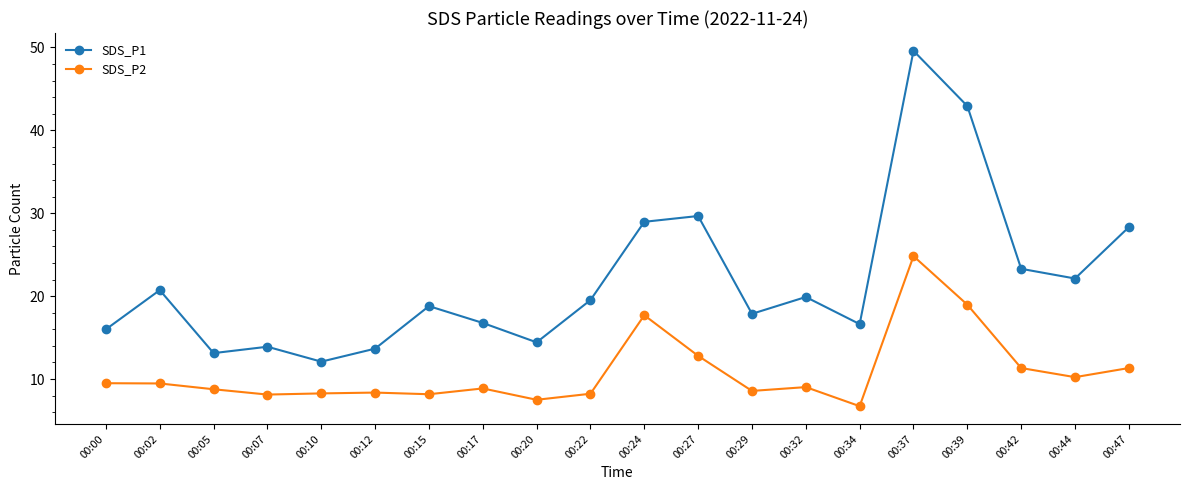

What is the smallest value displayed?

6.7